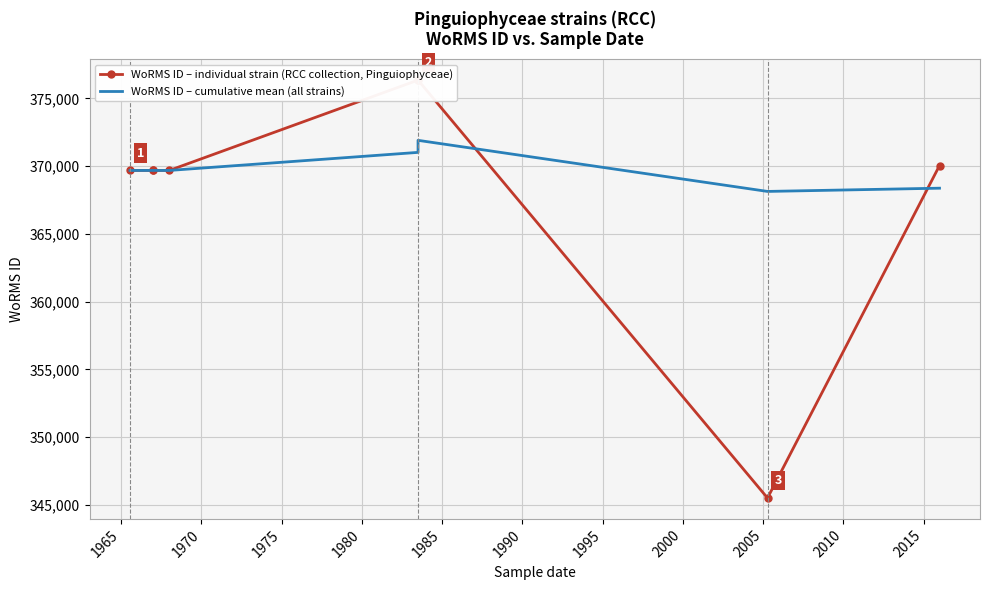

How many data points in WoRMS ID – cumulative mean (all strains) are less than 369688?

2